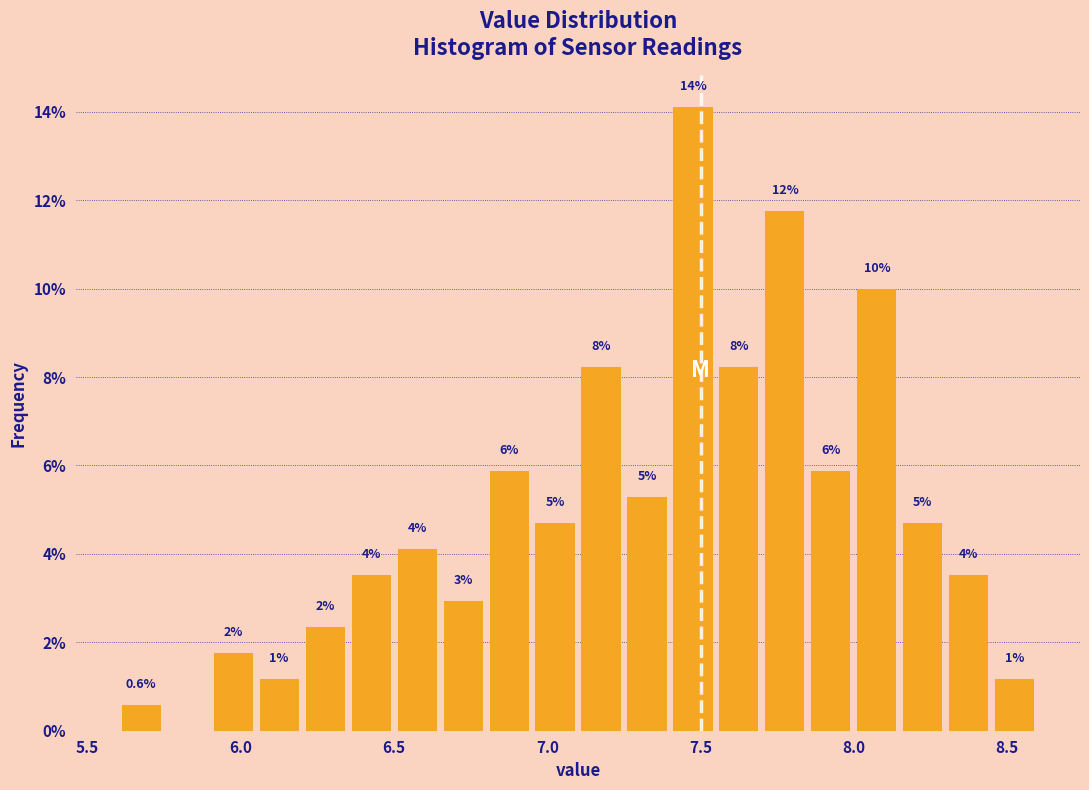

Around what value on the x-axis is the tallest bar? Give the approximate position of its centre, as read against the axis.

7.50